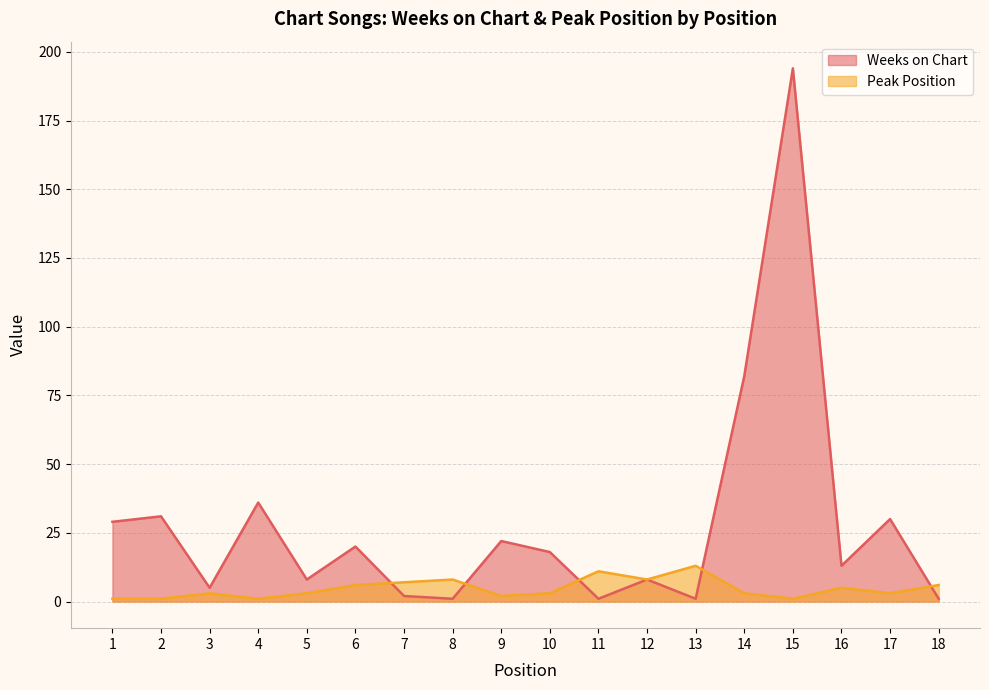

What is the highest value of the Peak Position series?

13